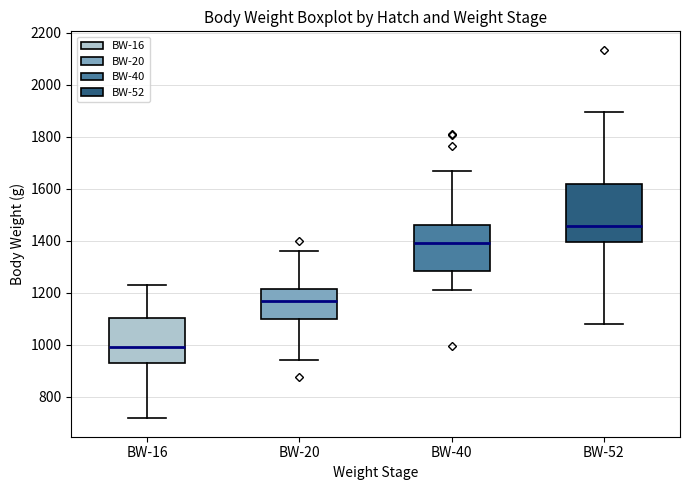

Comparing the boxes themselves (not the whiskers), which one is the tallest?

BW-52